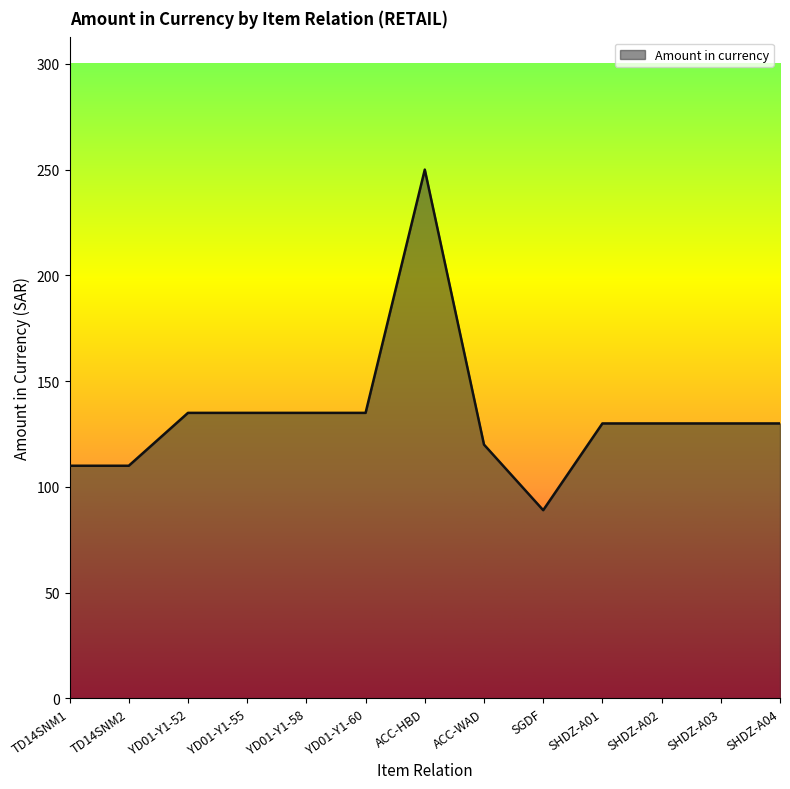

What is the approximate value at SHDZ-A04, to the nearest 5?

130